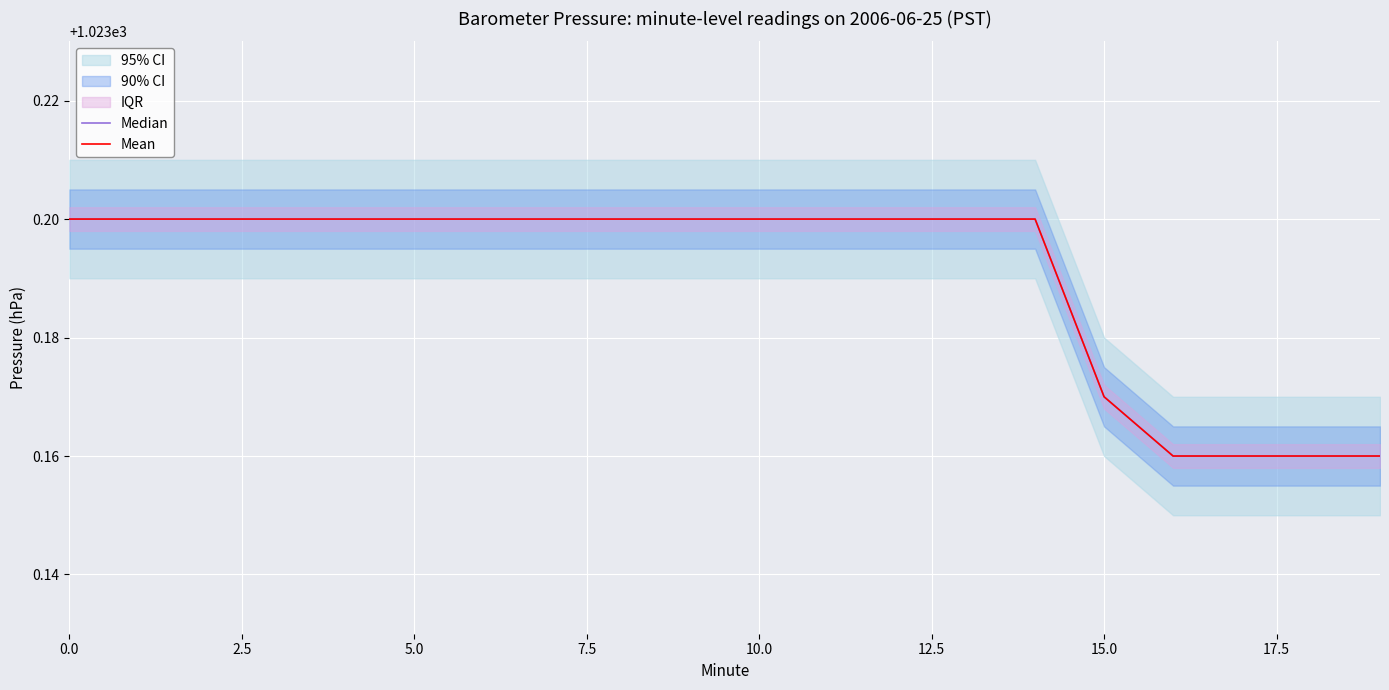

Between 2.5 and 15, which series saw the biggest shift?

Median